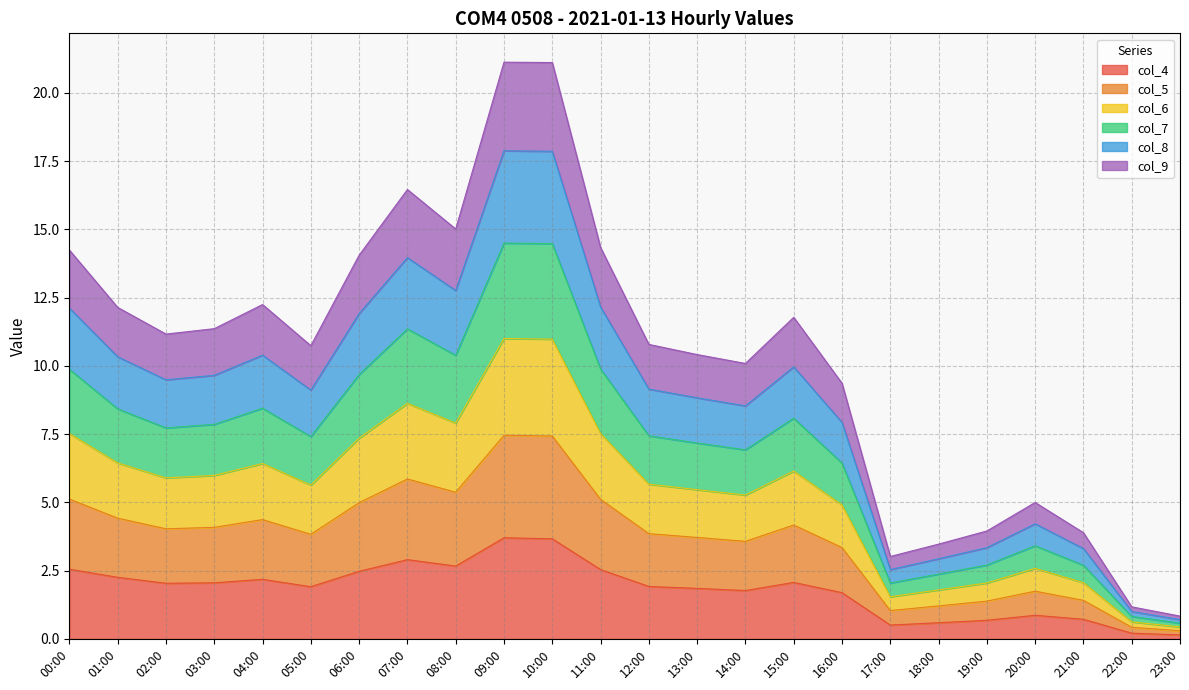

What is the maximum value for col_4?

3.7